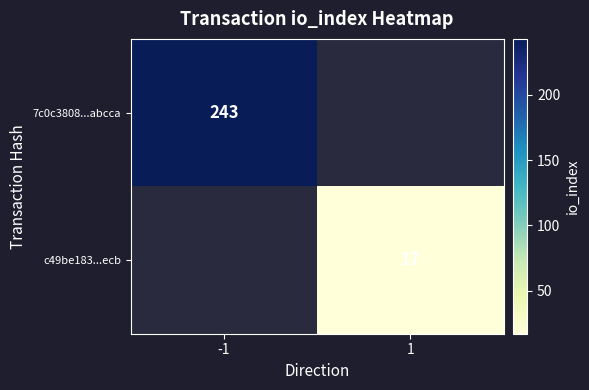

What is the greatest value displayed?

243.0